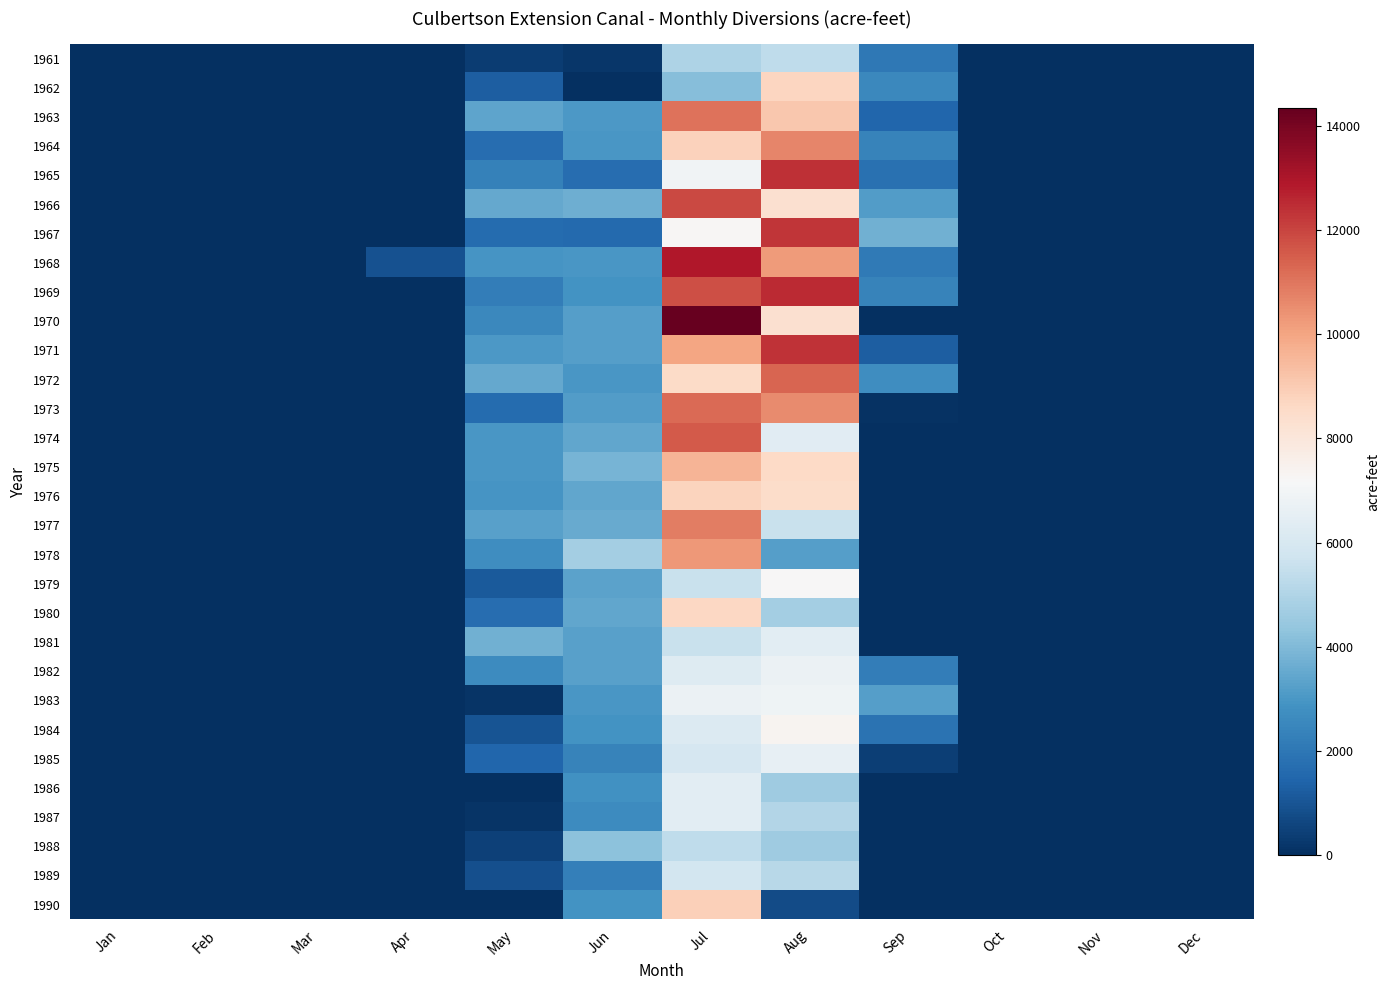

How many series are shown in this chart?

30